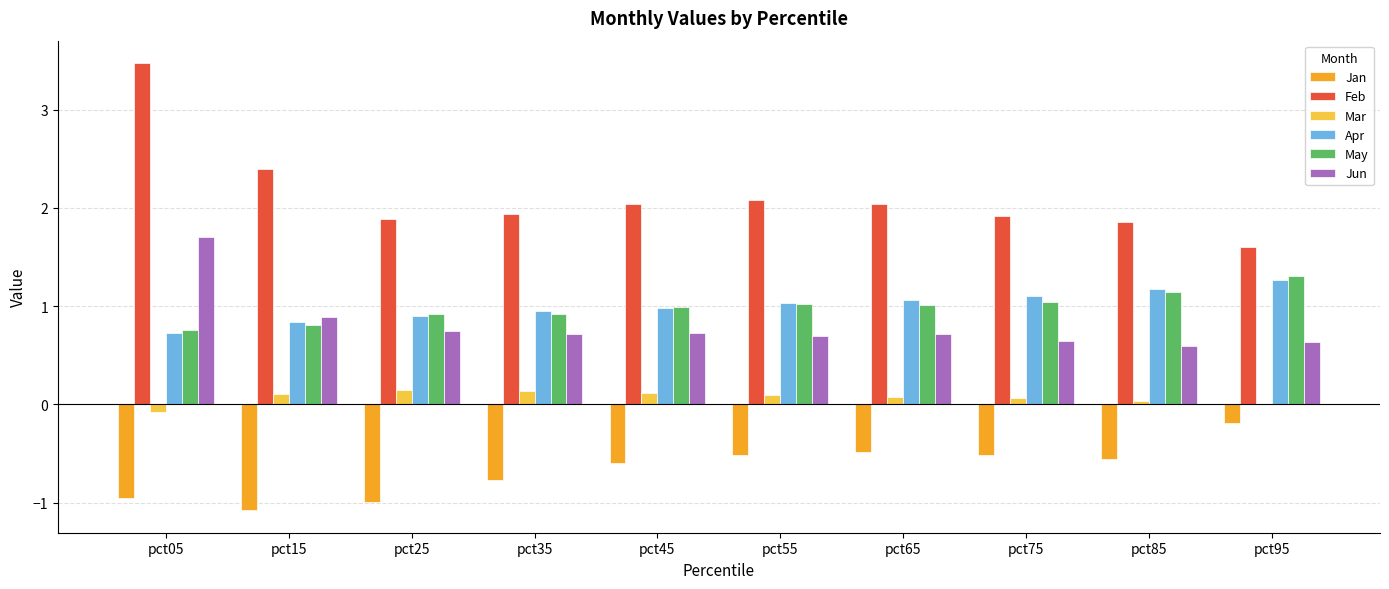

What is the sum of all Feb values?

21.2